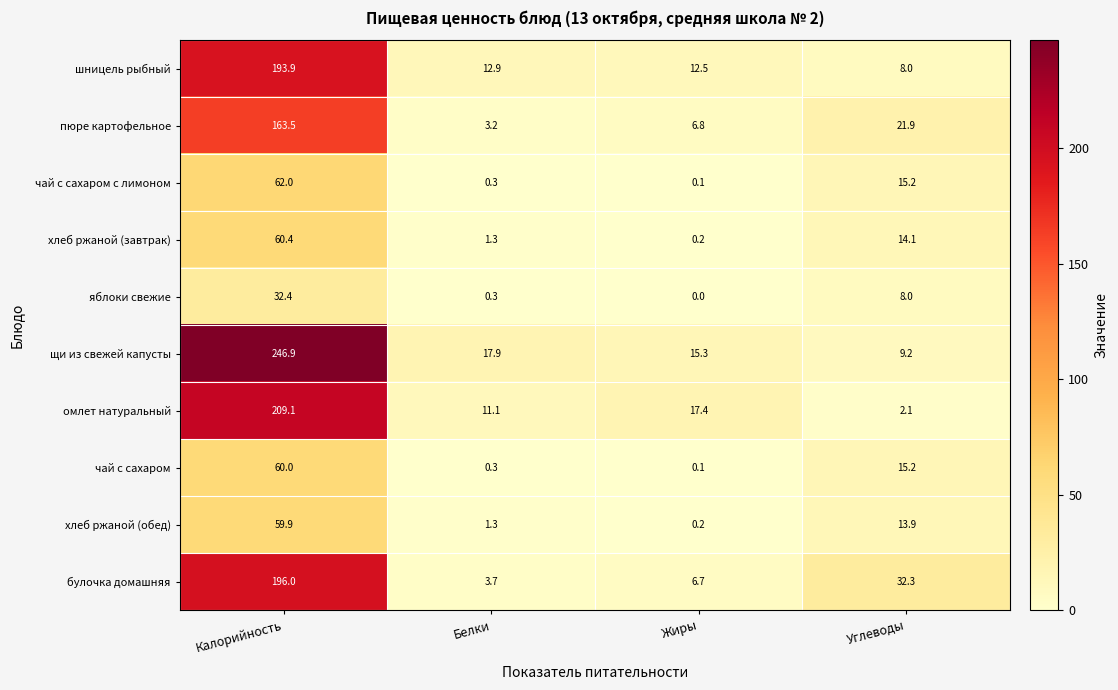

The яблоки свежие series shows 8.0 at Углеводы. True or false?

True